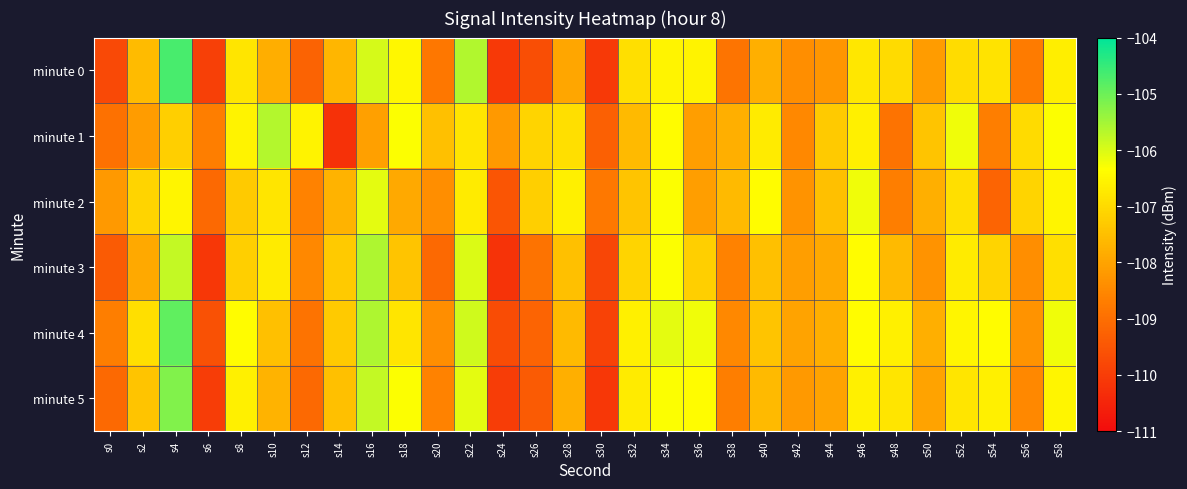

List the series in order of their peak value, lowest first.

minute 2, minute 1, minute 3, minute 5, minute 4, minute 0